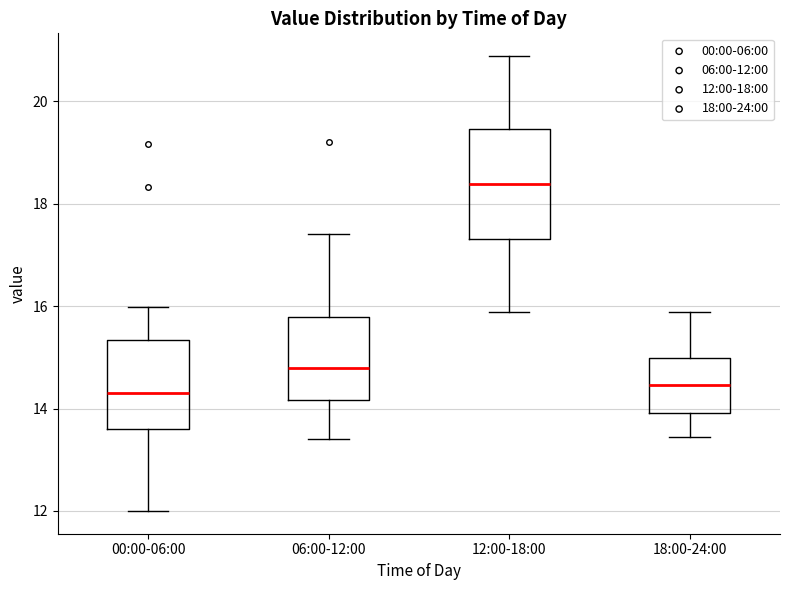

Which box is the tallest, from its lower edge to its upper edge?

12:00-18:00